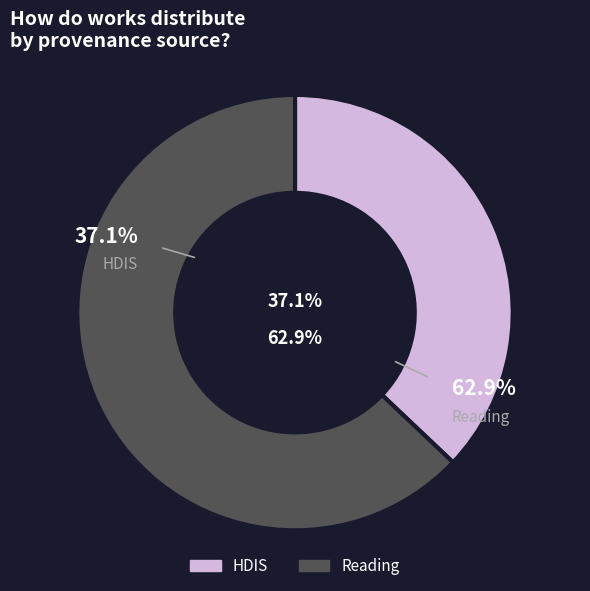

Is it true that HDIS (work_id: 4525) is 26% of the pie?

False